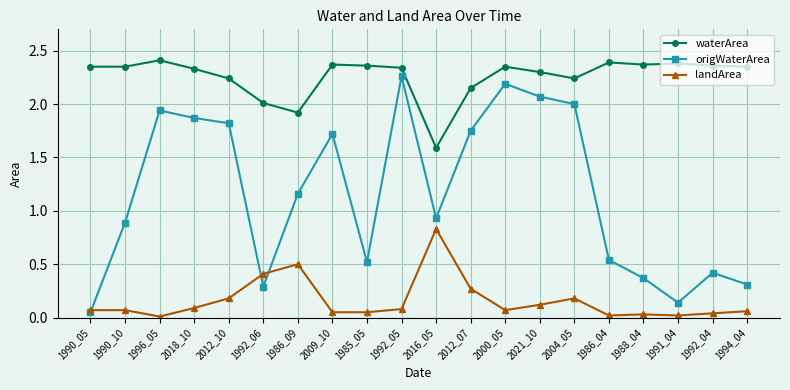

Which series changed the most between 1990_10 and 1986_04?

origWaterArea